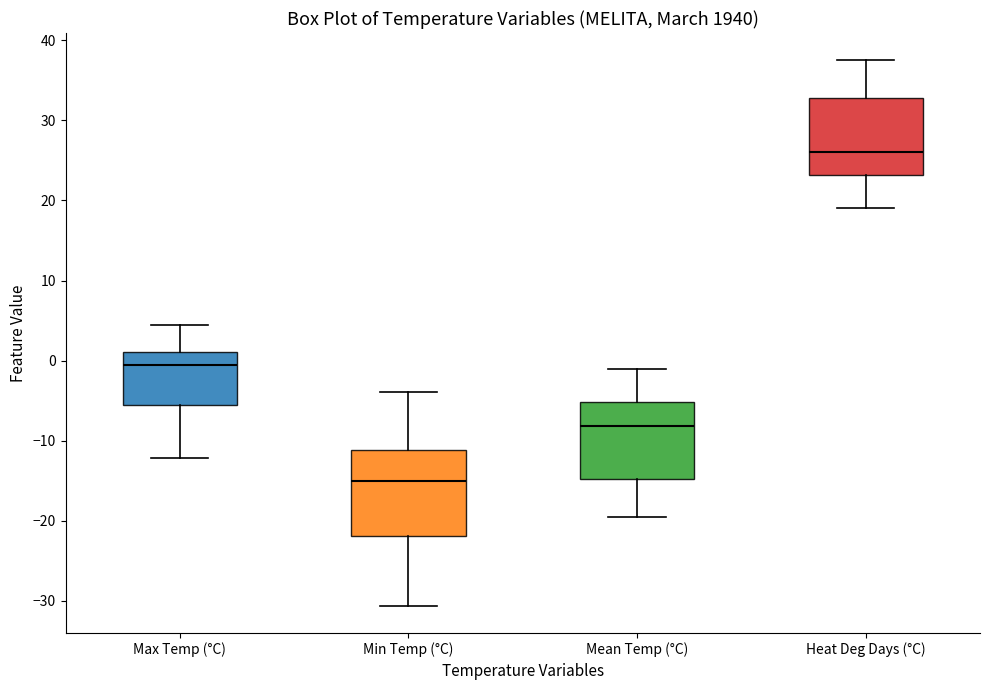

Reading left to right, transcribe this box plot: for each box, give where its median line is, the range the box spans, and where its two whiskers end, as read against the y-axis. The values are not printed on the chart, so give them approximately, as read against the axis.

Max Temp (°C): median -1, box -6 to 1, whiskers -12 to 4
Min Temp (°C): median -15, box -22 to -11, whiskers -31 to -4
Mean Temp (°C): median -8, box -15 to -5, whiskers -19 to -1
Heat Deg Days (°C): median 26, box 23 to 33, whiskers 19 to 38